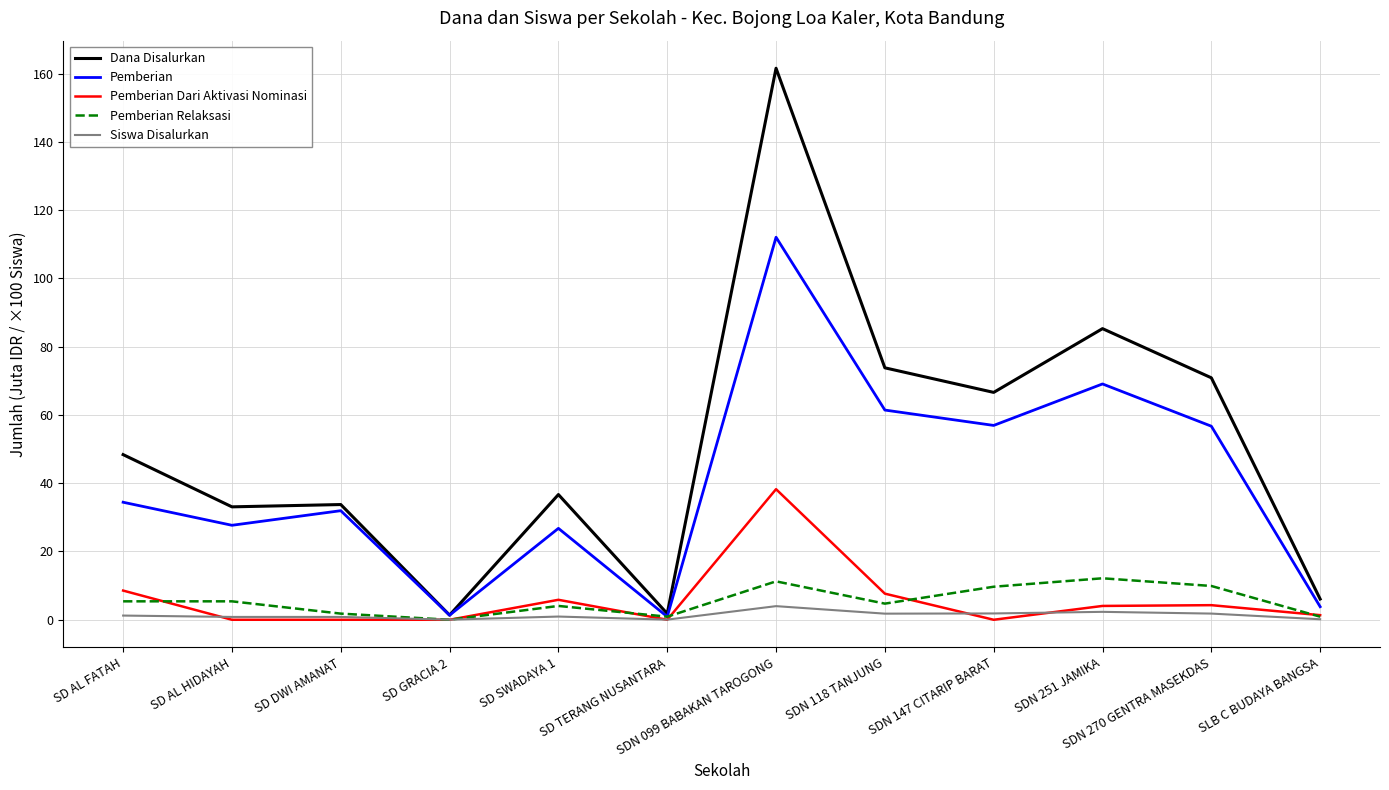

Which series changed the most between SD GRACIA 2 and SDN 099 BABAKAN TAROGONG?

Dana Disalurkan